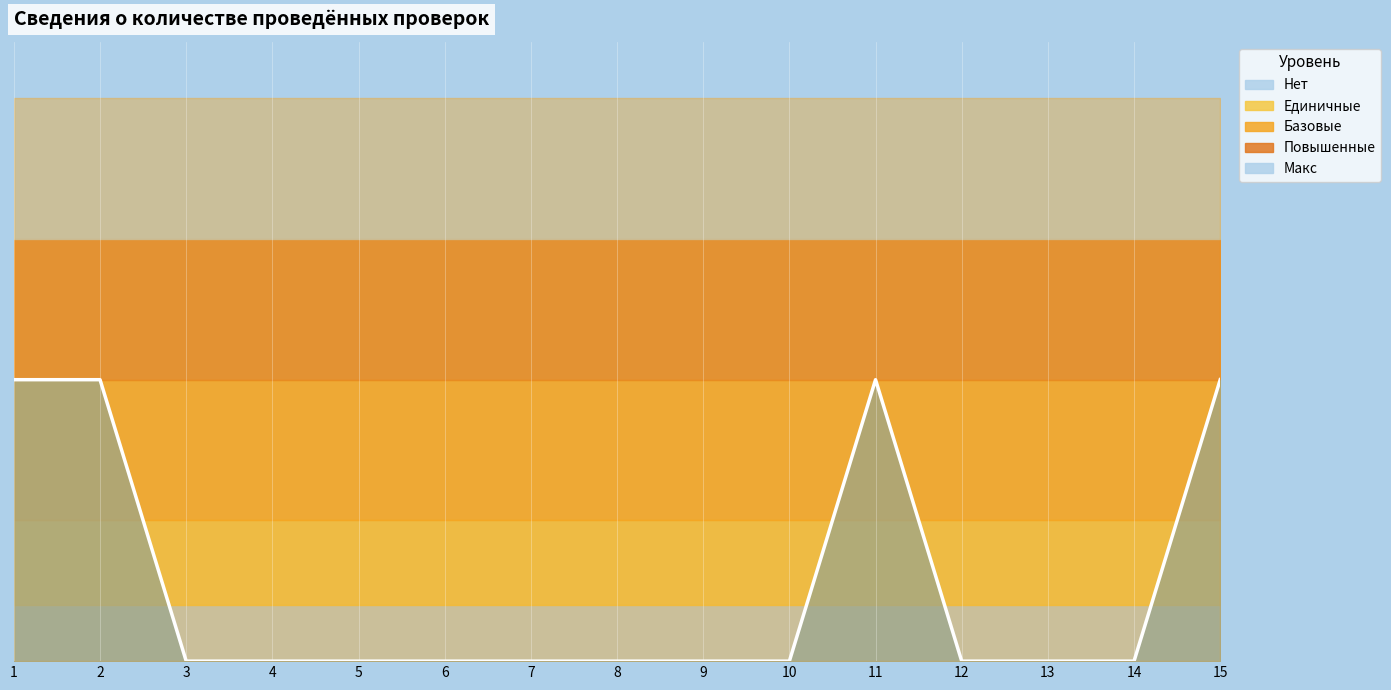

Where is the first local maximum?

11